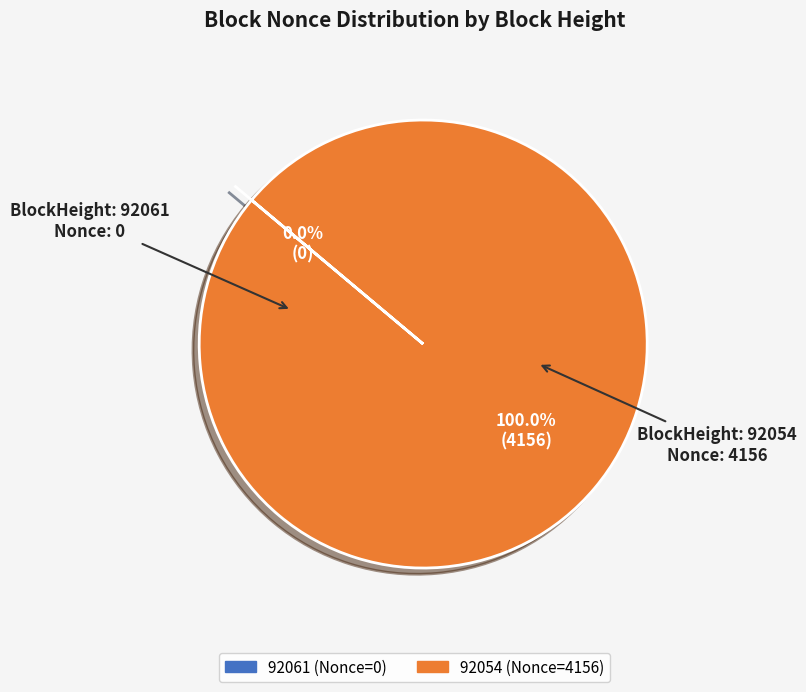

To the nearest percent, what is the difference between the largest and smallest slice percentages?

100%